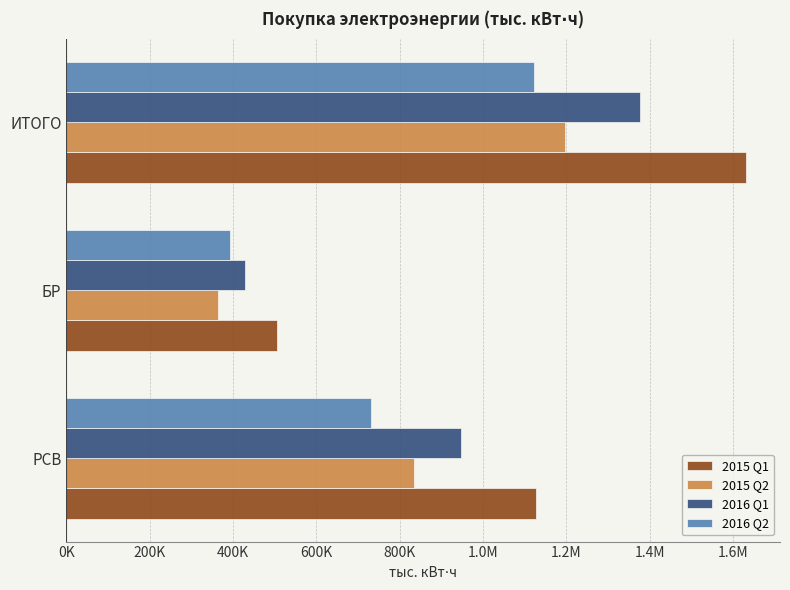

What are all the series names shown in the legend?

2015 Q1, 2015 Q2, 2016 Q1, 2016 Q2